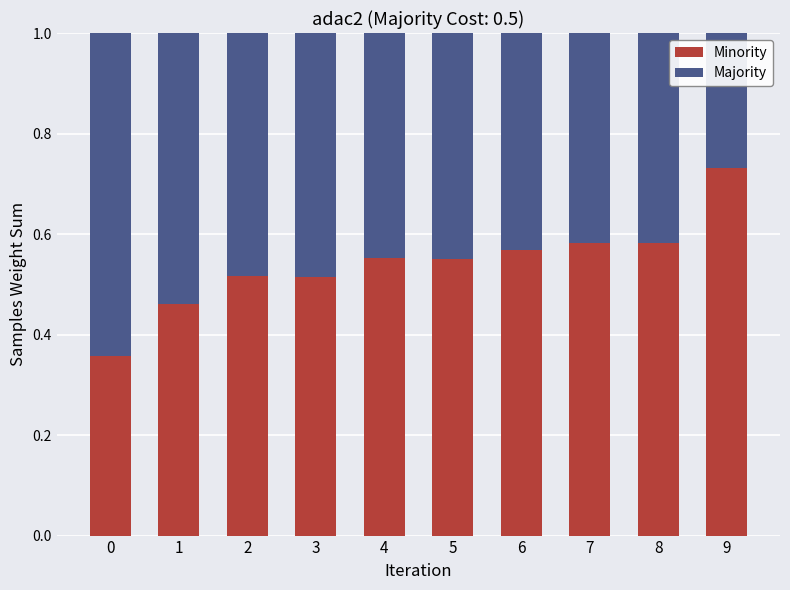

What is the total value across all series at 0?

1.0